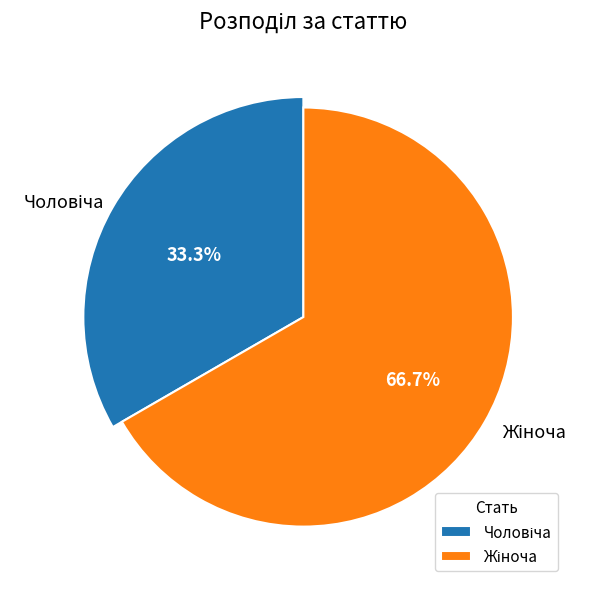

To the nearest percent, what percentage of the pie is Чоловіча?

33%